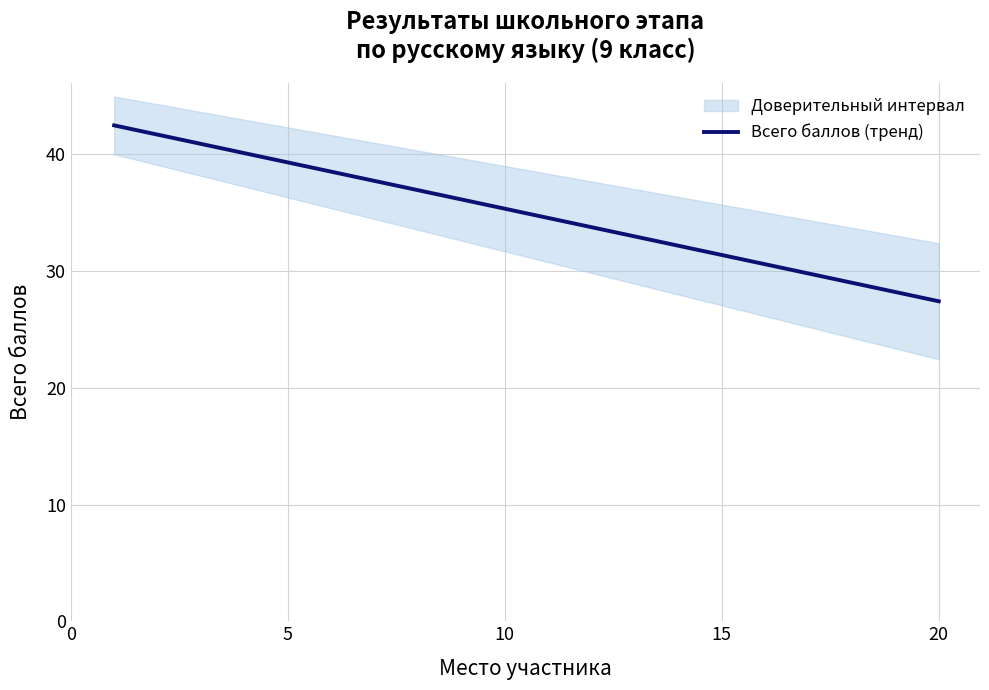

The value at 10 is 11.1. True or false?

False